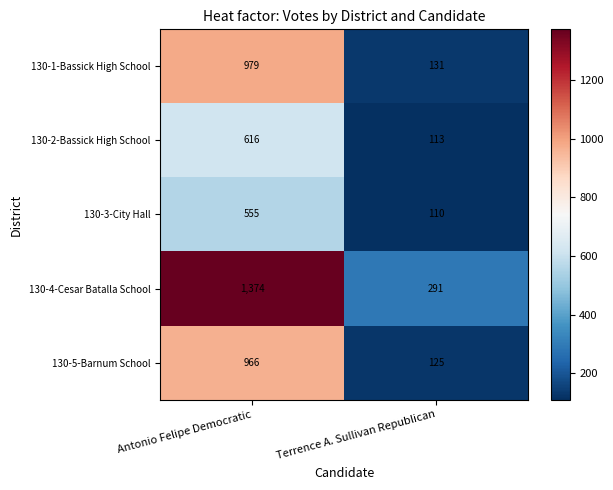

List the labels in order of 130-2-Bassick High School value, largest first.

Antonio Felipe Democratic, Terrence A. Sullivan Republican